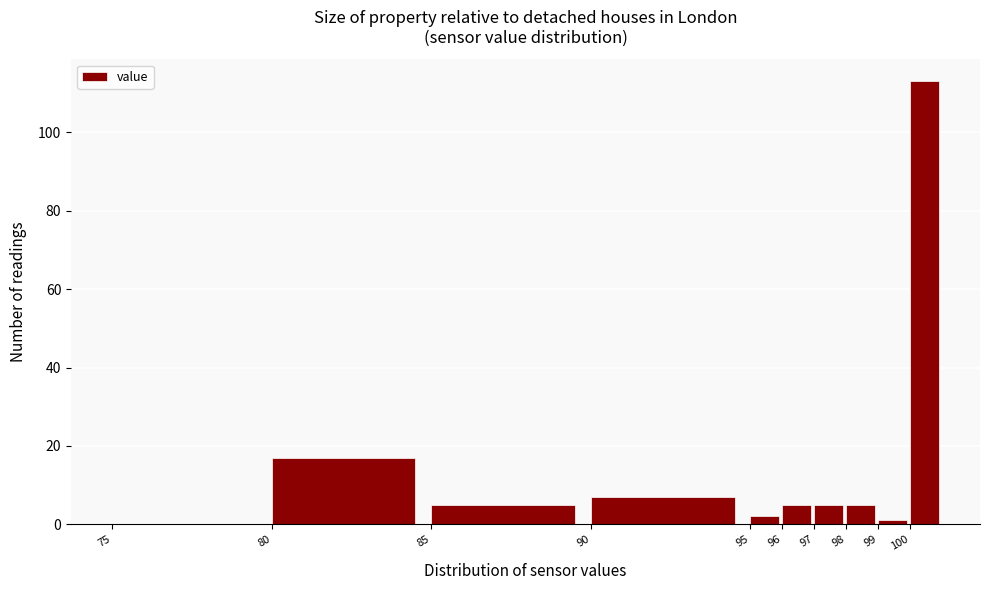

What is the height of the bar covering 98 to 99 on the x-axis? The values are not printed on the chart, so give them approximately, as read against the axis.

6